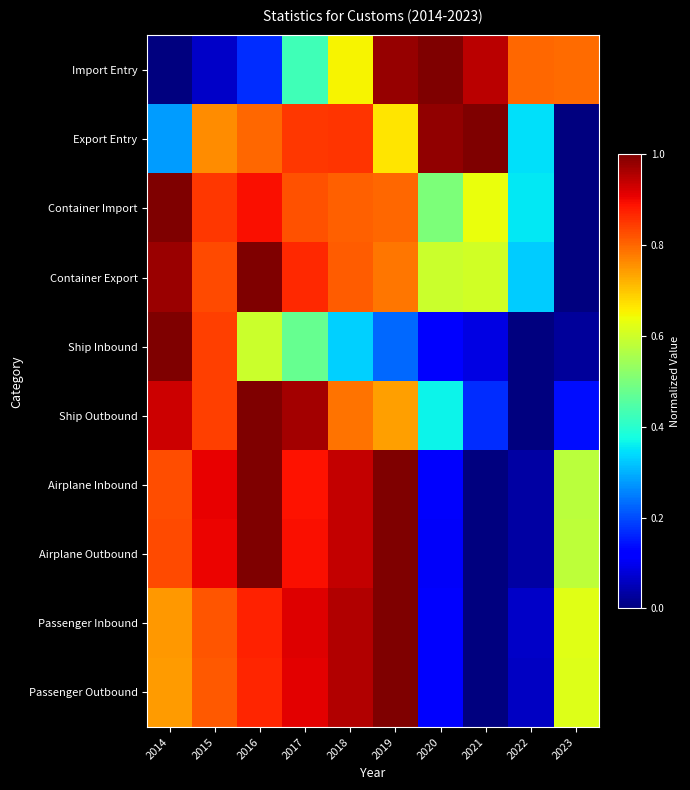

Rank the series by their maximum value, from lowest to highest.

Import Entry, Export Entry, Container Import, Container Export, Ship Inbound, Ship Outbound, Airplane Inbound, Airplane Outbound, Passenger Inbound, Passenger Outbound